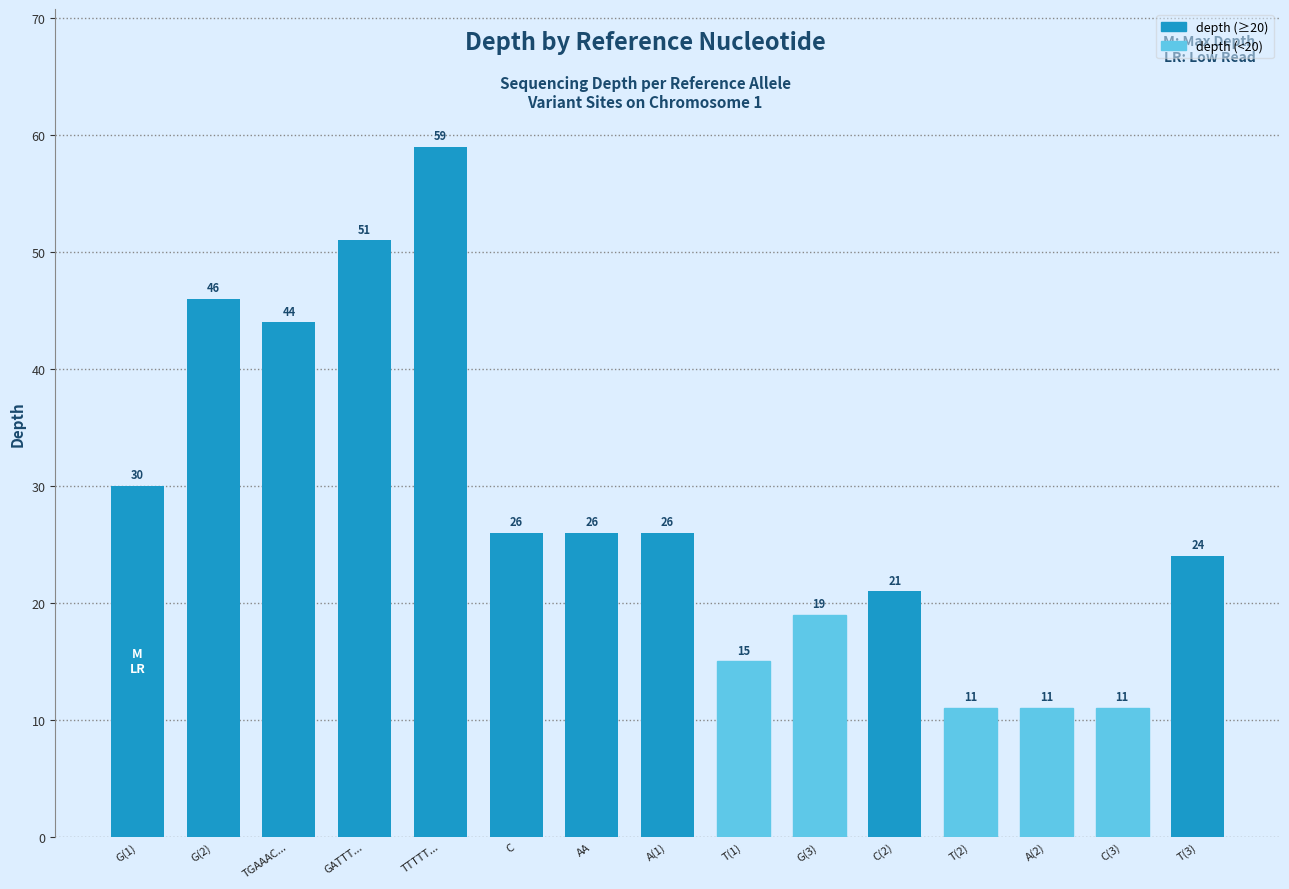

What is the change in value from A(1) to G(3)?

-7